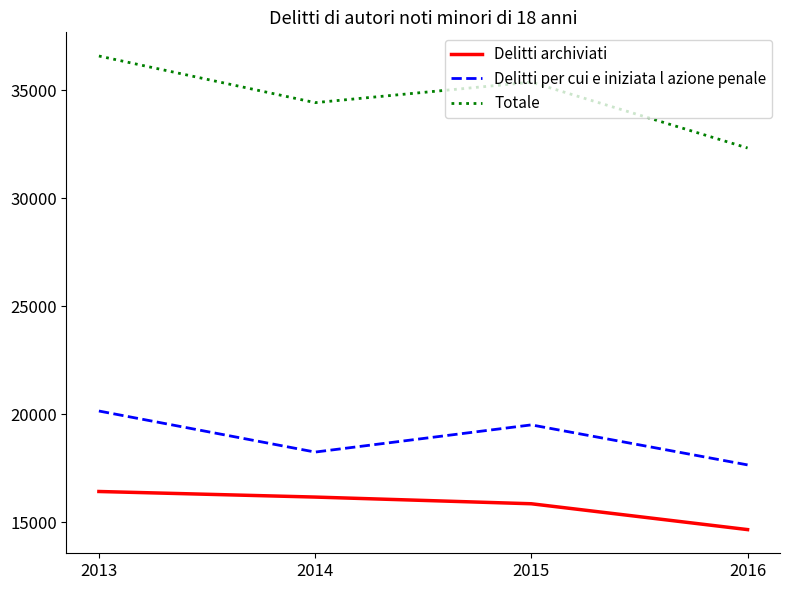

True or false: Delitti per cui e iniziata l azione penale has a value of 20160 at 2013.

True